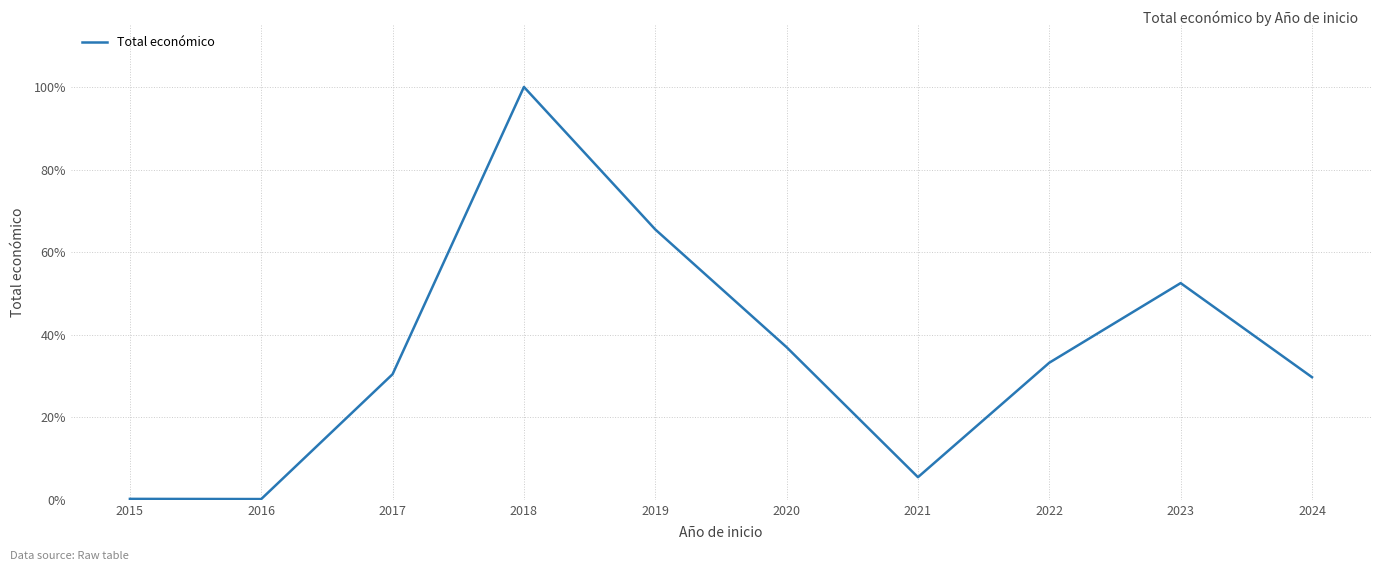

What is the maximum value shown in the chart?

100.0